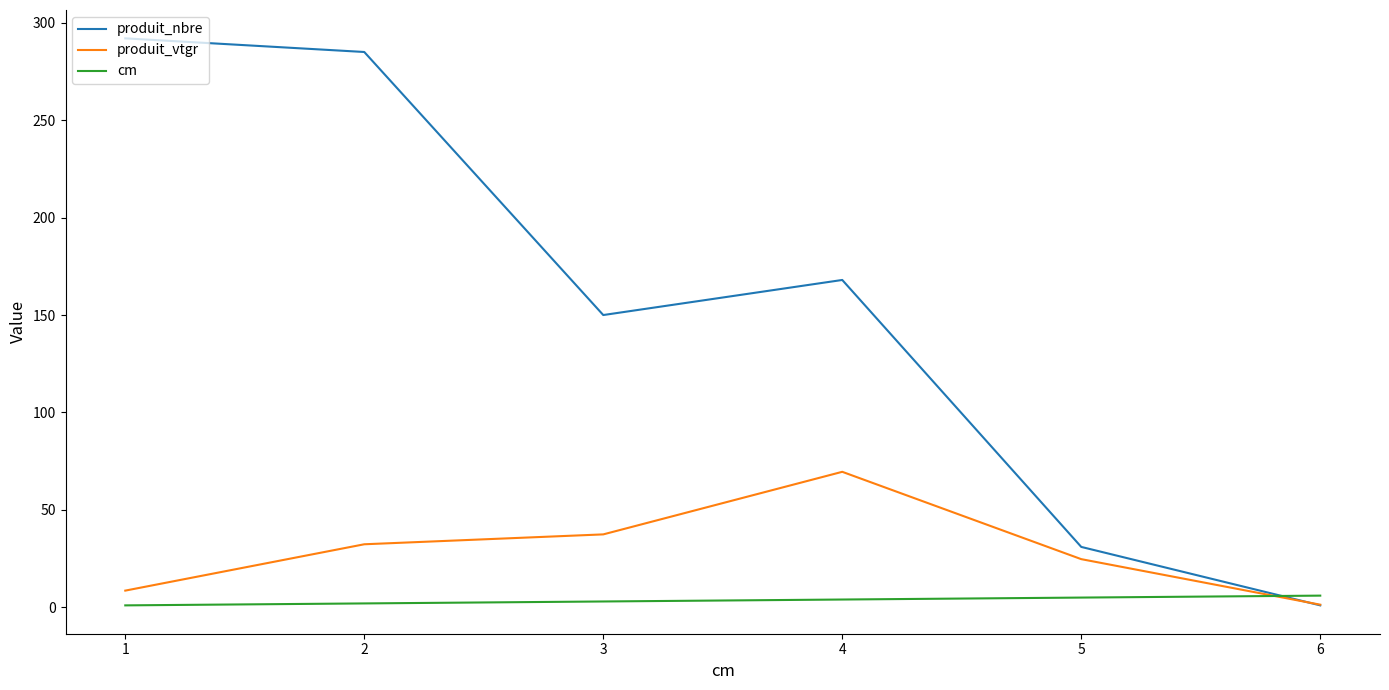

What is the difference between the maximum and minimum values in the produit_vtgr series?

68.2